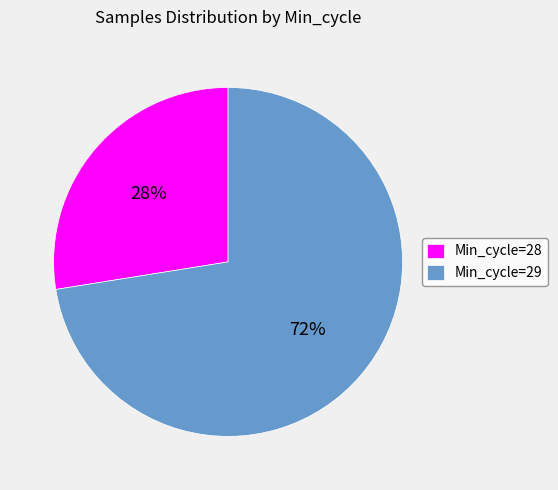

What percentage is the Min_cycle=29 slice, to the nearest percent?

72%